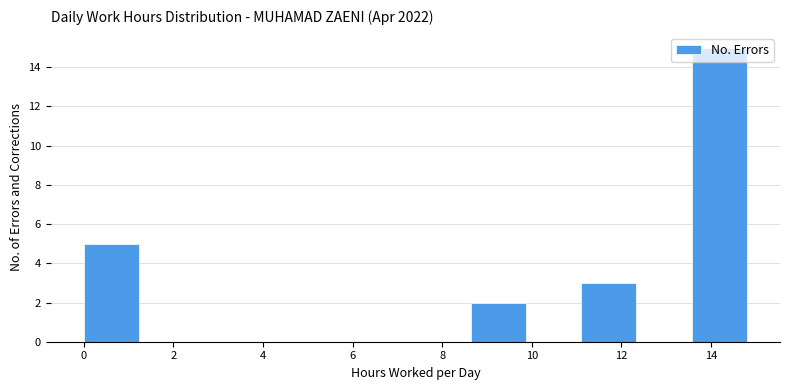

Reading left to right, transcribe this chart: for each bar, give the range it covers on the x-axis and its height. Neither the bar edges nor the heights are printed on the chart, so give them approximately, as read against the axes.

0.0 to 1.2: 5
1.2 to 2.4: 0
2.4 to 3.8: 0
3.8 to 5.0: 0
5.0 to 6.2: 0
6.2 to 7.4: 0
7.4 to 8.6: 0
8.6 to 9.8: 2
9.8 to 11.2: 0
11.2 to 12.4: 3
12.4 to 13.6: 0
13.6 to 14.8: 15